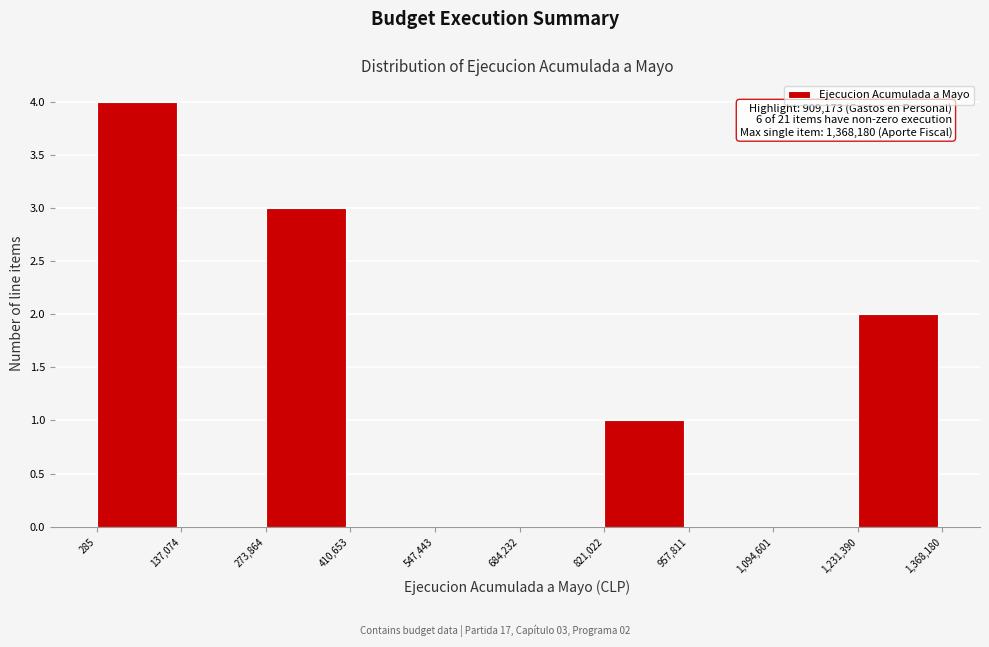

Over which range of the x-axis is the bar tallest?

285 to 137,074